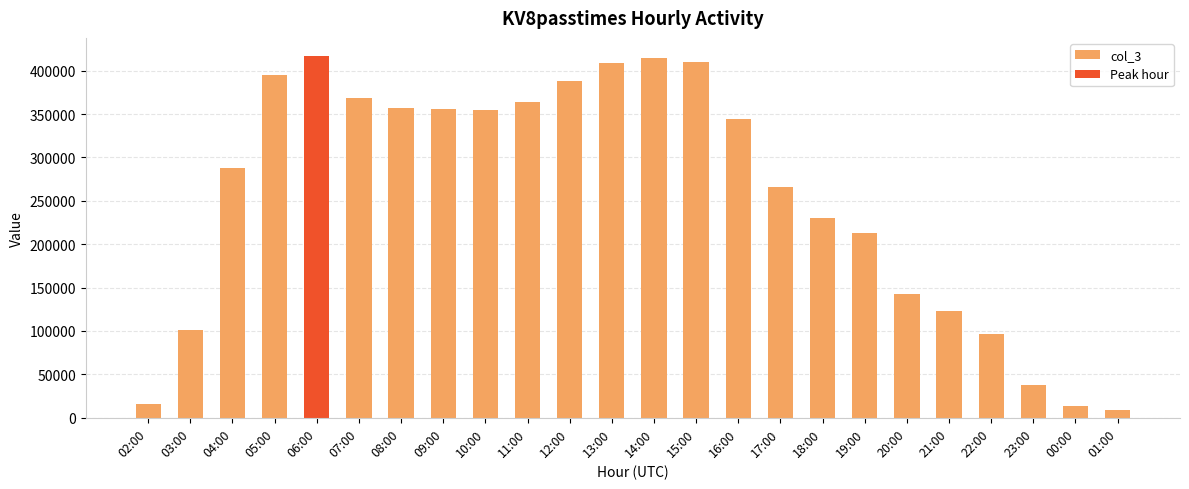

The chart shows a value of 24067 at 02:00. True or false?

False